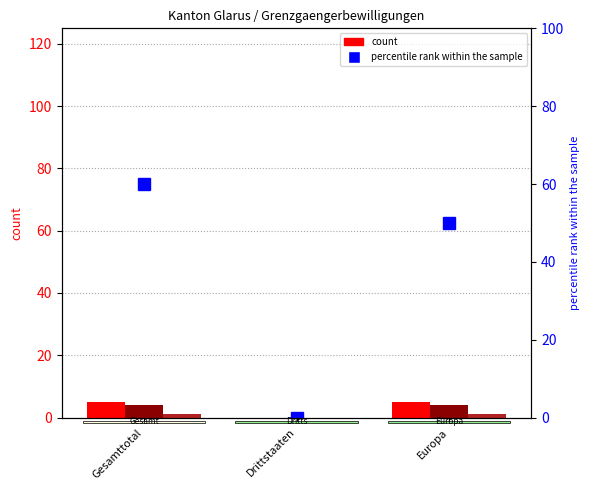

Reading right to left, extract all data points from this chart.

Total erteilte: Europa=5	Drittstaaten=0	Gesamttotal=5
Erstmalig erteilte: Europa=4	Drittstaaten=0	Gesamttotal=4
Erneut erteilte: Europa=1	Drittstaaten=0	Gesamttotal=1